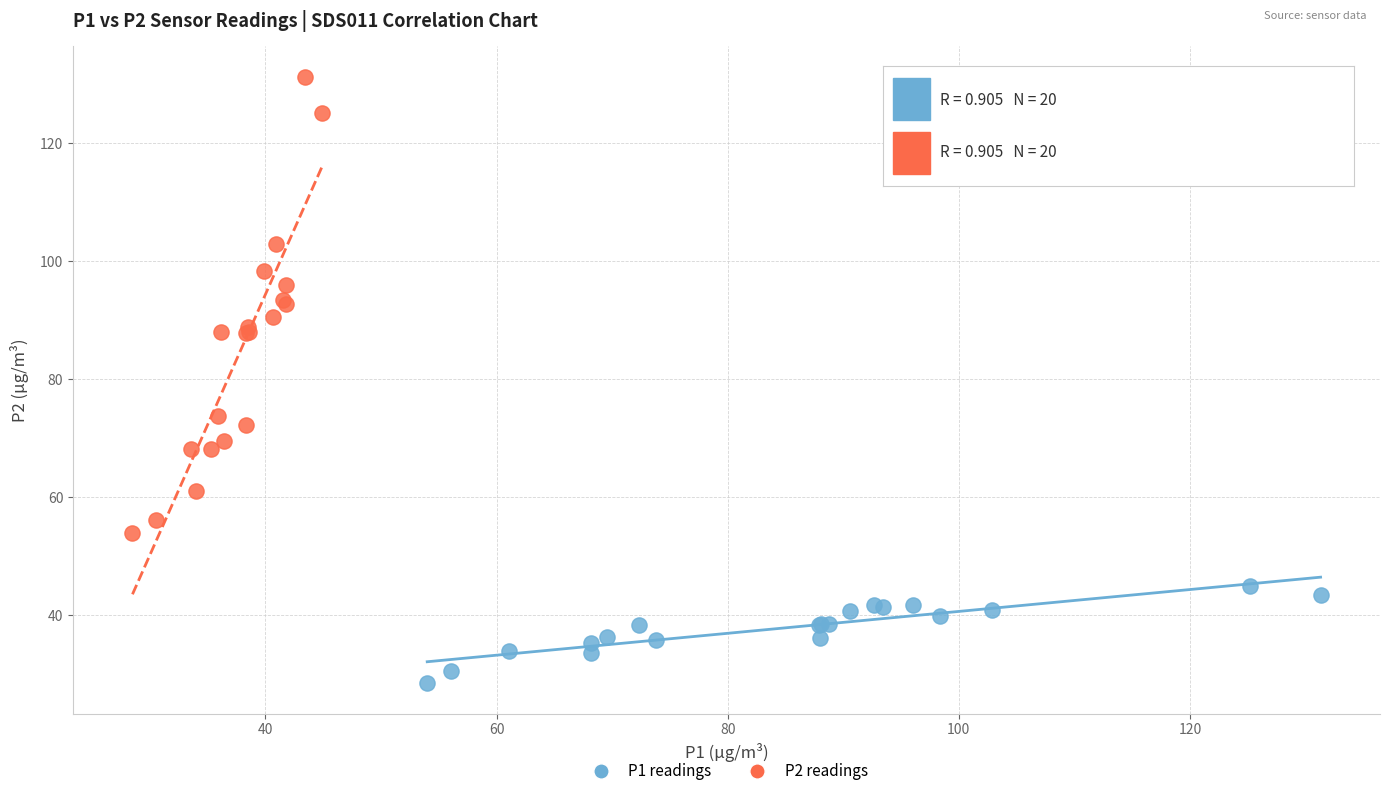

Which series contains the lowest Y value?

P1 readings